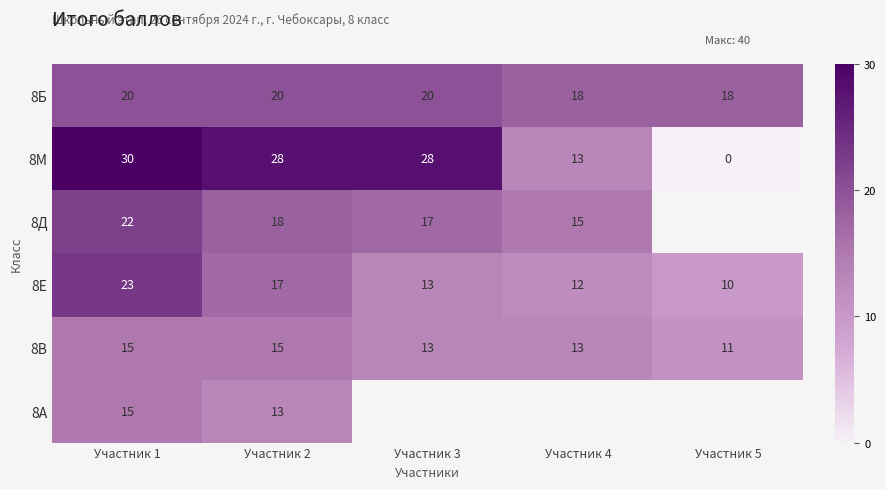

What is the total value across all series at Участник 1?

125